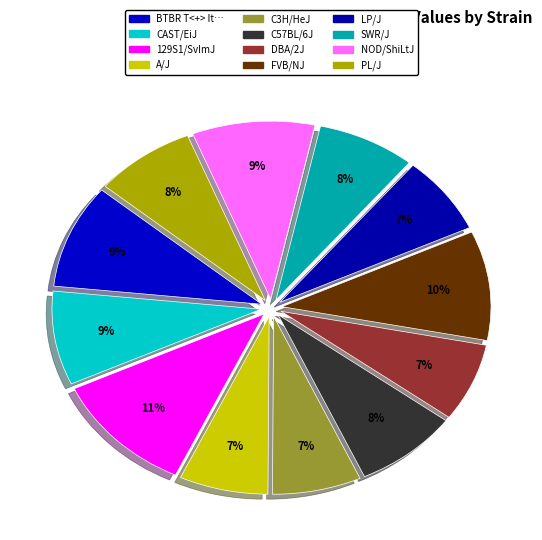

Count the number of slices in the pie.

12